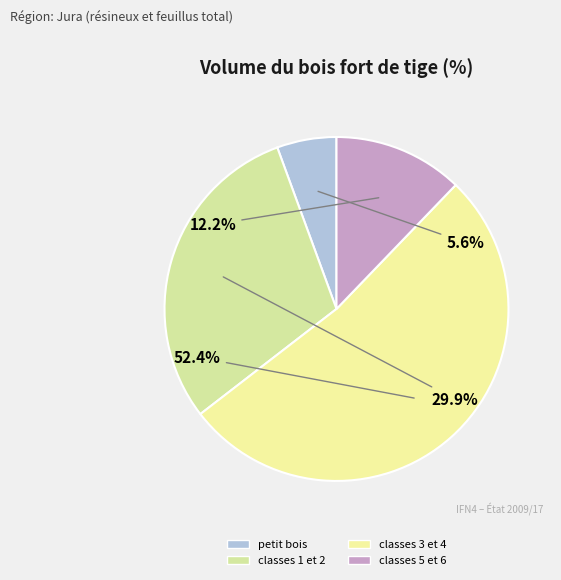

What is the largest slice in the pie chart?

classes 3 et 4